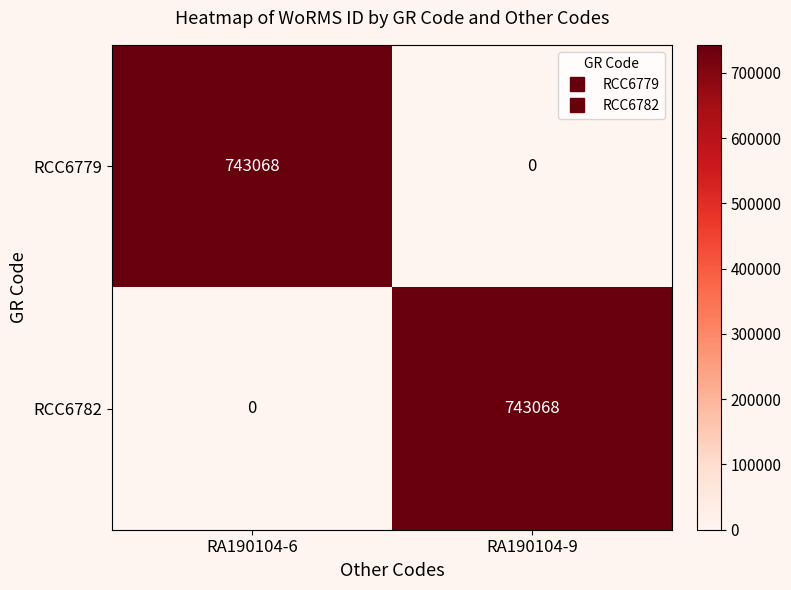

Read the RCC6782 value at RA190104-9.

743068